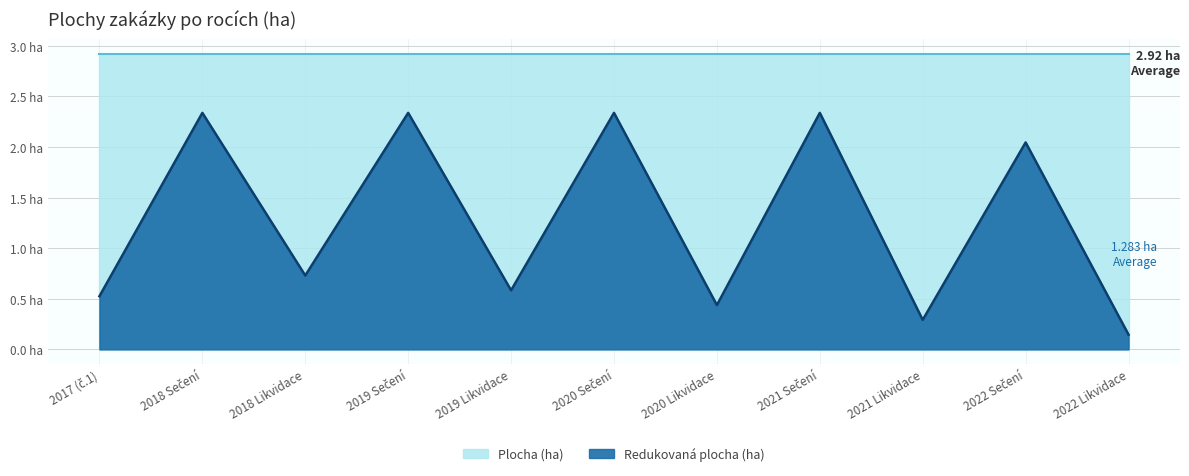

What is the smallest value displayed?

0.1